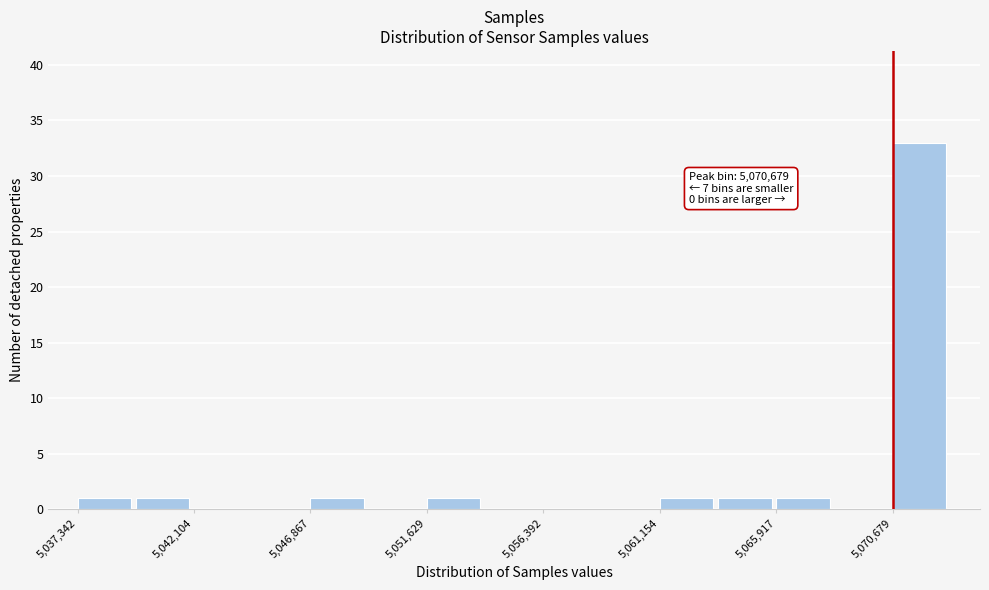

Over which range of the x-axis is the bar tallest?

5070500 to 5073000